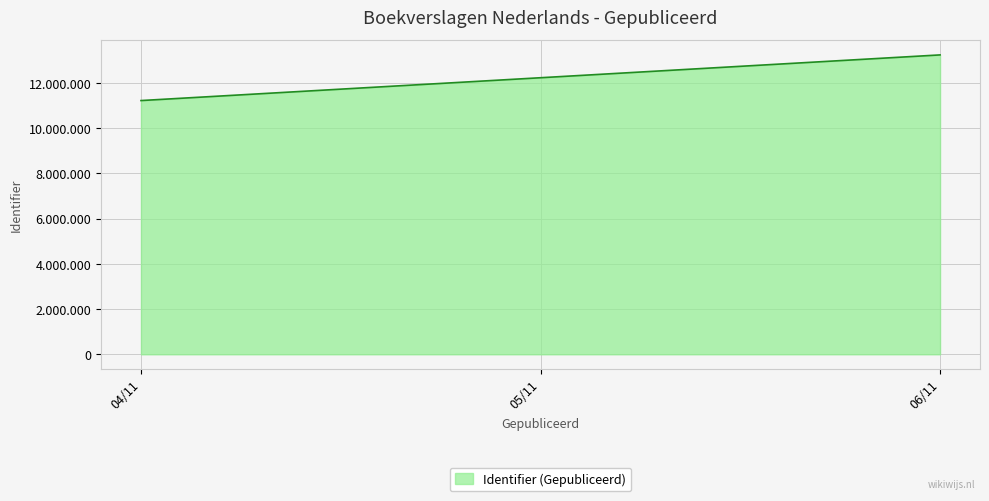

Rank the categories by value from highest to lowest.

06/11, 04/11